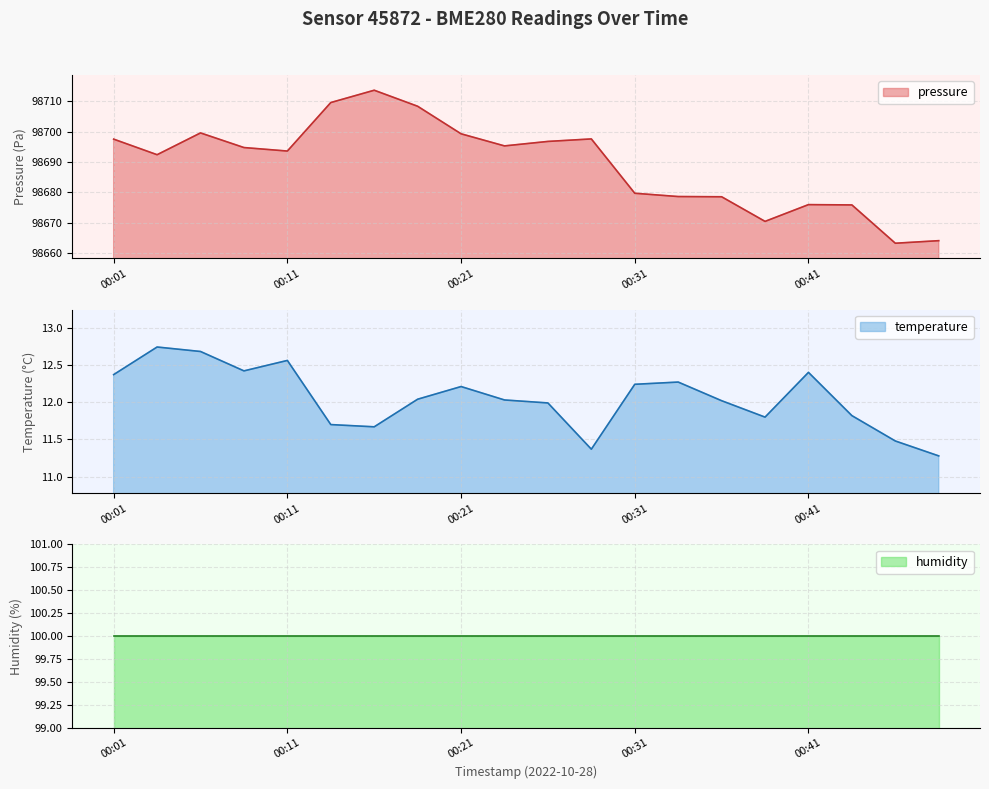

What is the total value across all series at 00:01?

98709.9